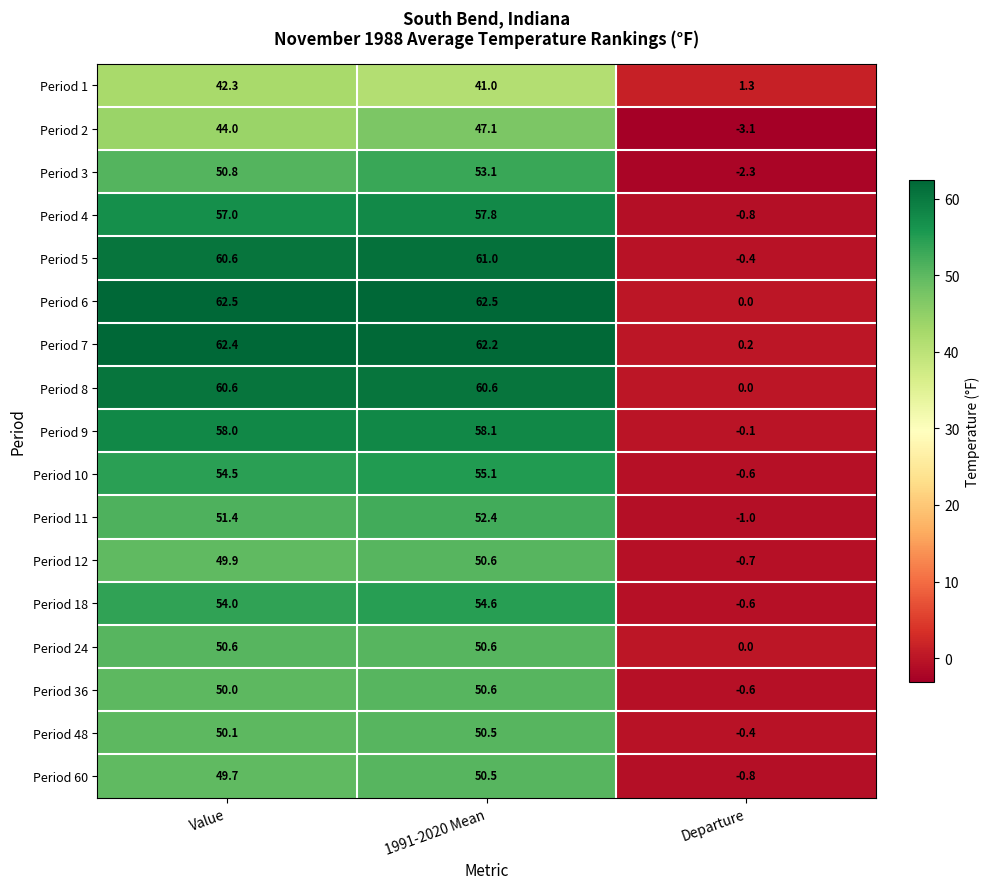

How many data points does each series have?

3